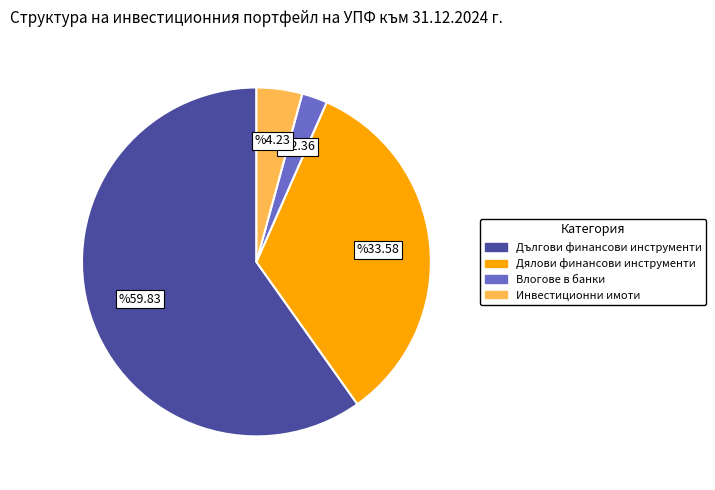

Which category has the smallest portion of the pie?

Влогове в банки